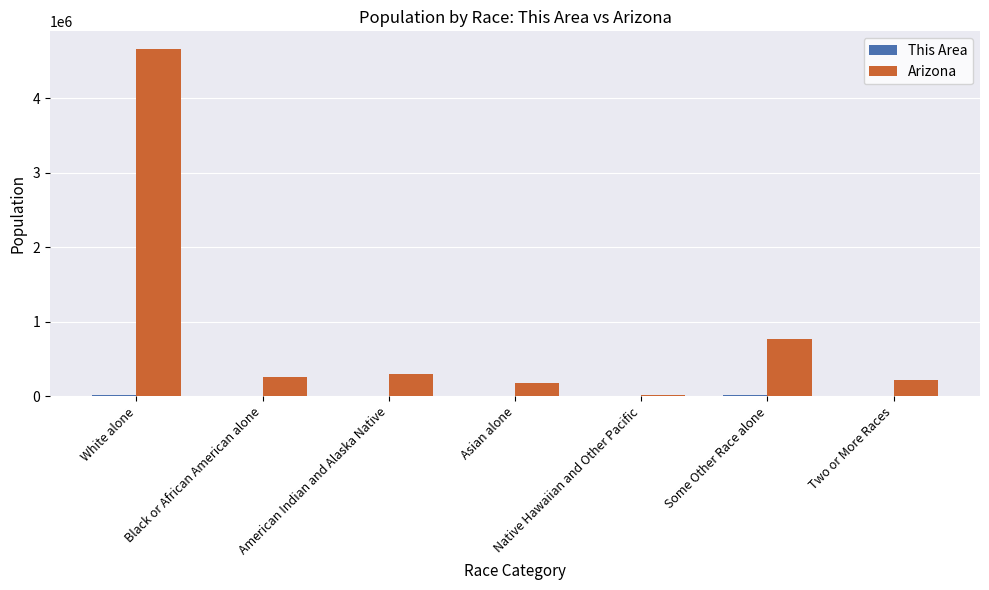

At which category is the sum across all series the highest?

White alone